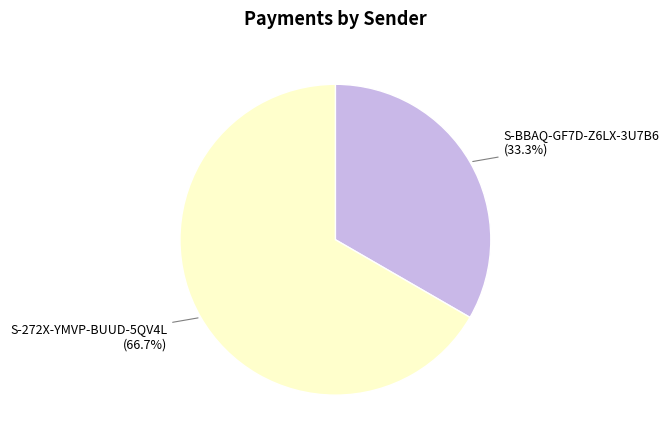

Is there any slice that represents more than half of the pie?

Yes